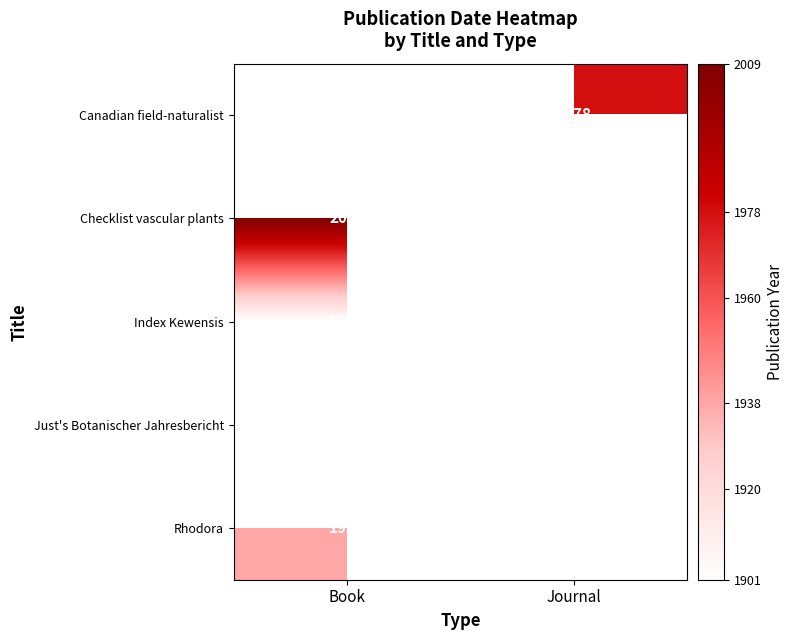

Is the value of Canadian field-naturalist at Journal greater than the value of Just's Botanischer Jahresbericht at Journal?

Yes